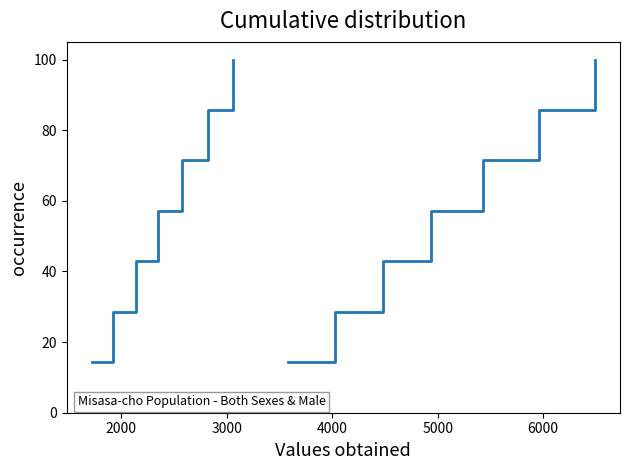

Is it true that Both sexes equals 28.6 at 2000?

True